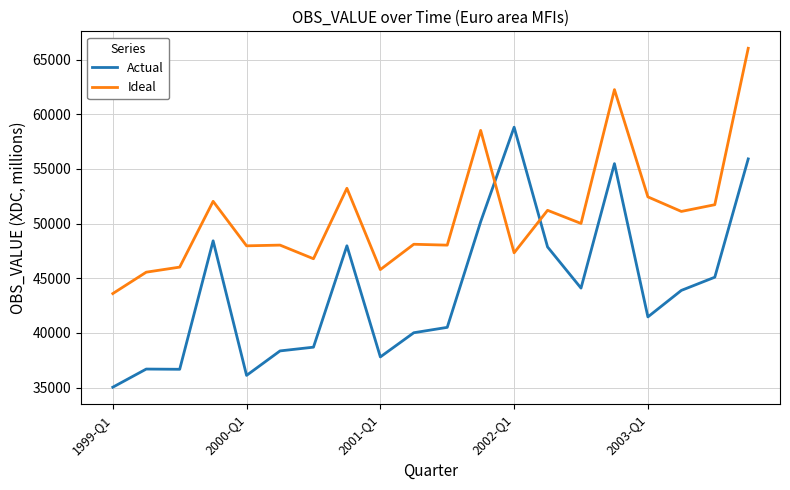

Which series ends up on top after the final intersection of Ideal and Actual?

Ideal